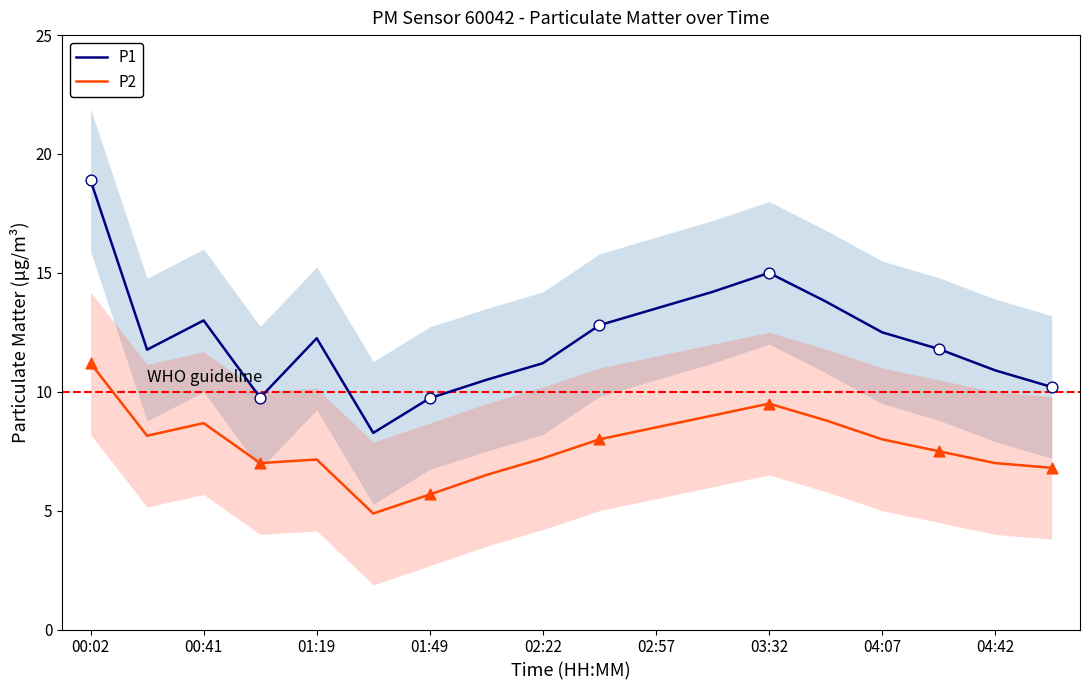

Which series reaches the minimum Y coordinate?

P2